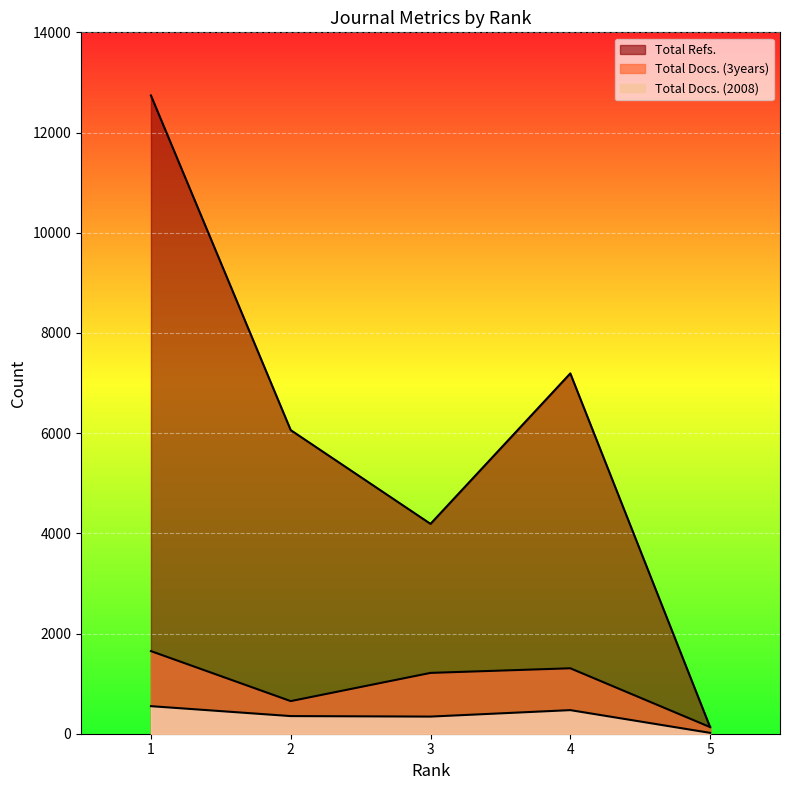

How many data points in Total Docs. (2008) are above 352?

2